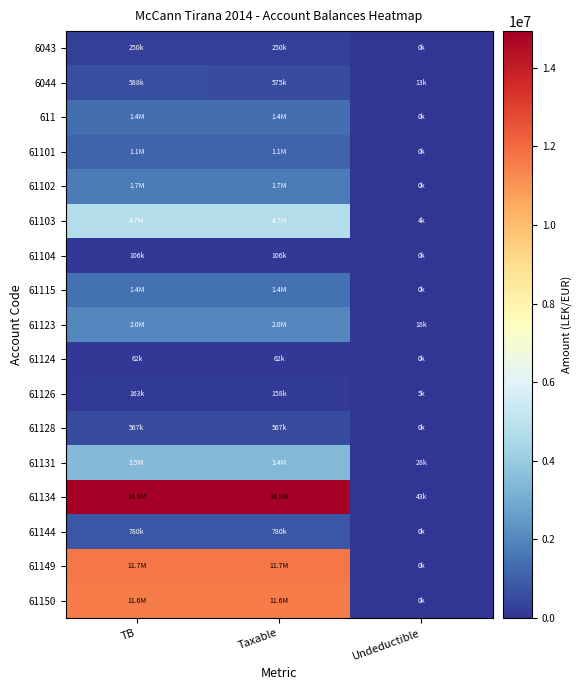

Which series has the largest range (max minus min)?

61134